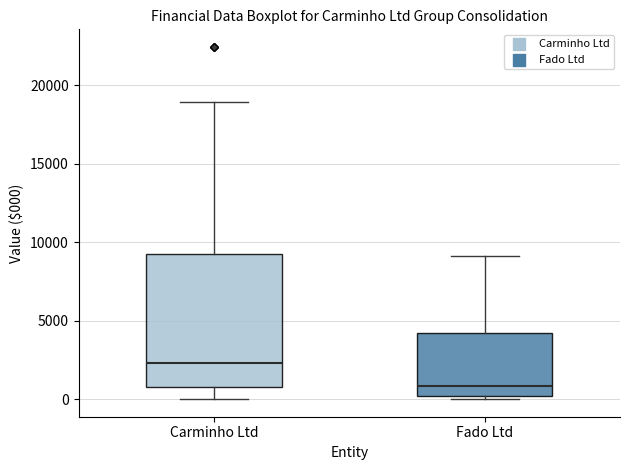

Reading left to right, transcribe this box plot: for each box, give where its median line is, the range the box spans, and where its two whiskers end, as read against the y-axis. The values are not printed on the chart, so give them approximately, as read against the axis.

Carminho Ltd: median 2500, box 1000 to 9000, whiskers 0 to 19000
Fado Ltd: median 1000, box 0 to 4000, whiskers 0 (just below the box's lower edge) to 9000